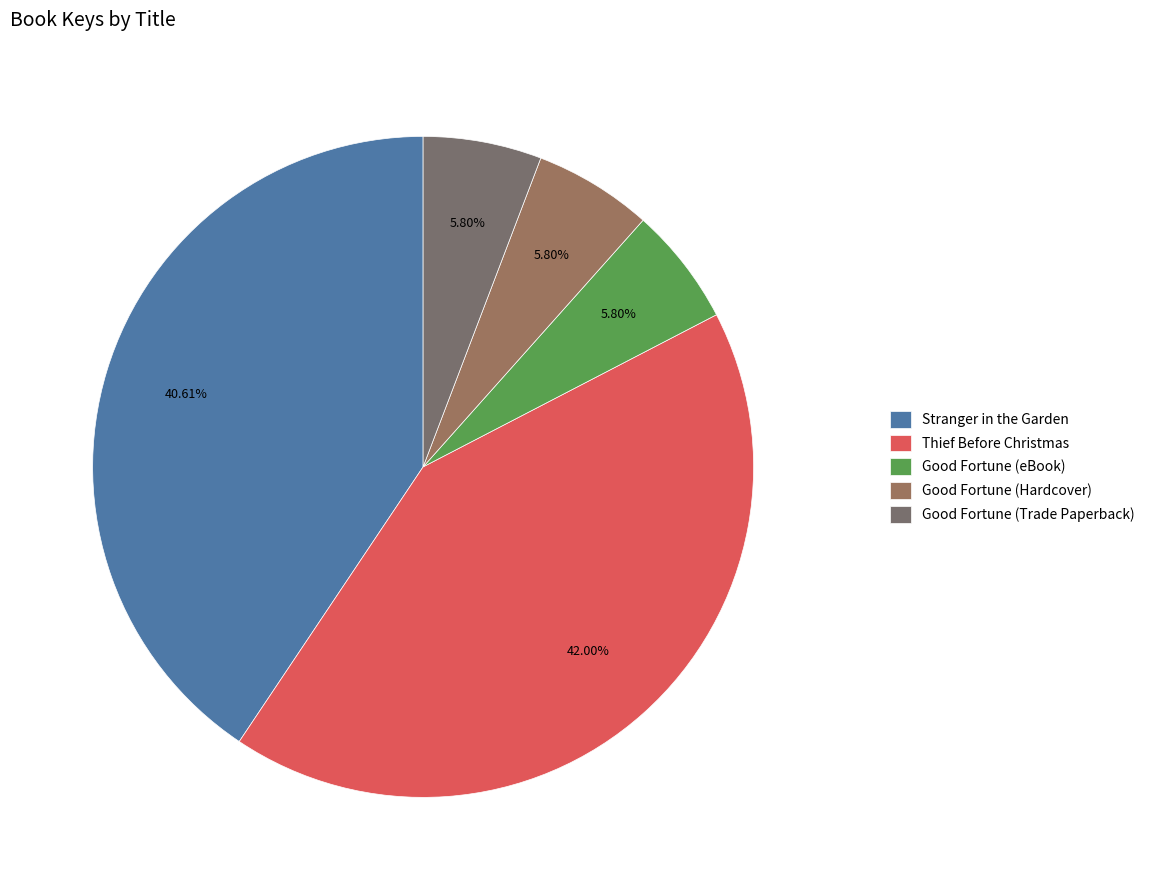

Is Thief Before Christmas the majority of the pie?

No